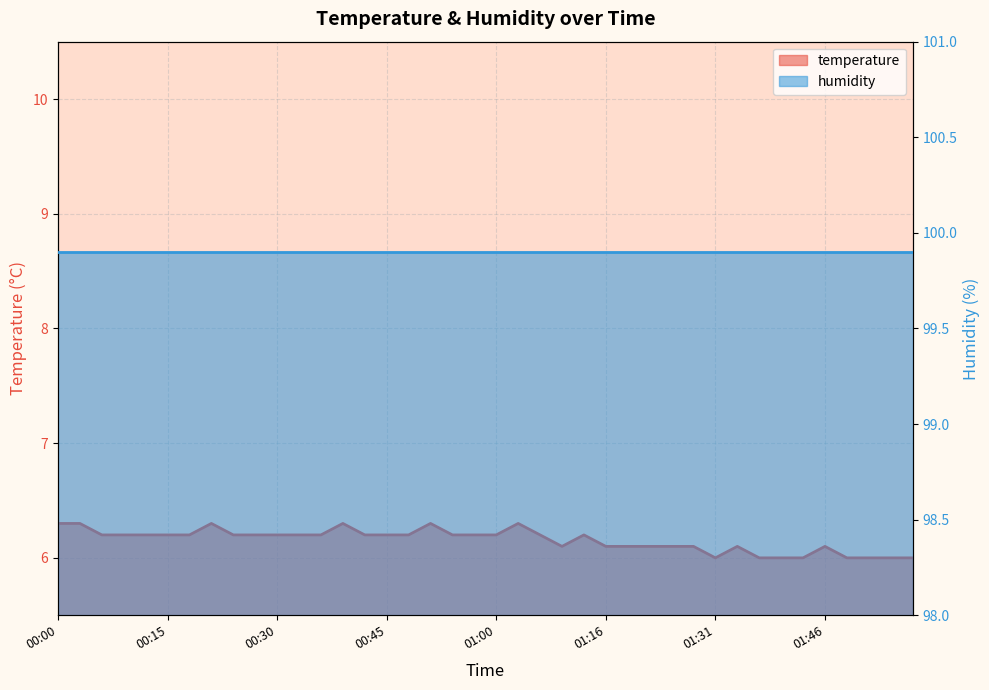

What is the label of the 14th point from the left?

00:39